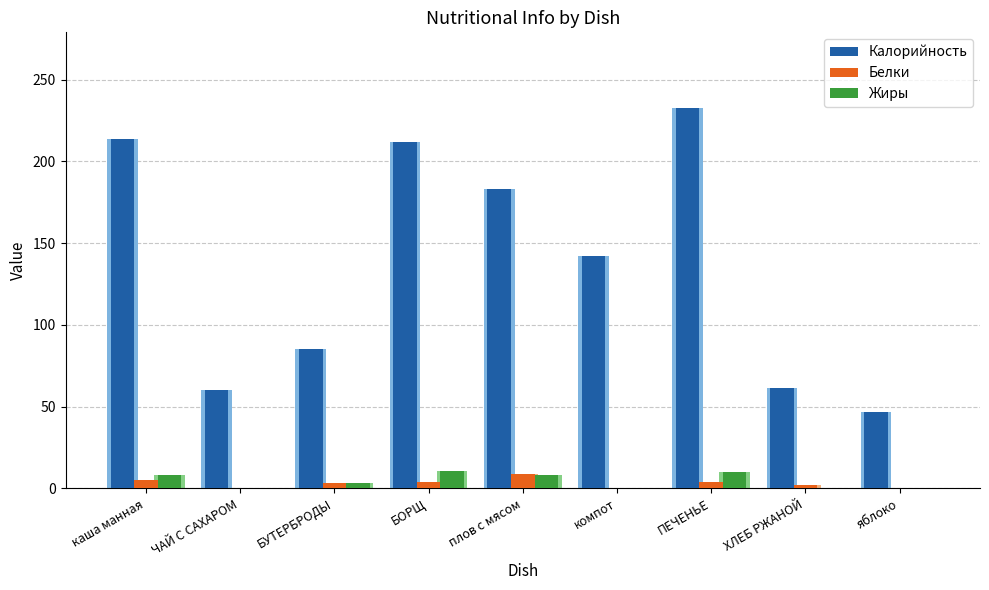

At яблоко, list the series in order from smallest to largest.

Белки, Жиры, Калорийность